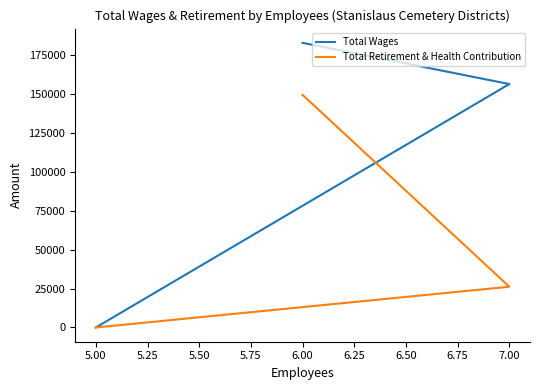

List the series in order of their peak value, highest first.

Total Wages, Total Retirement & Health Contribution